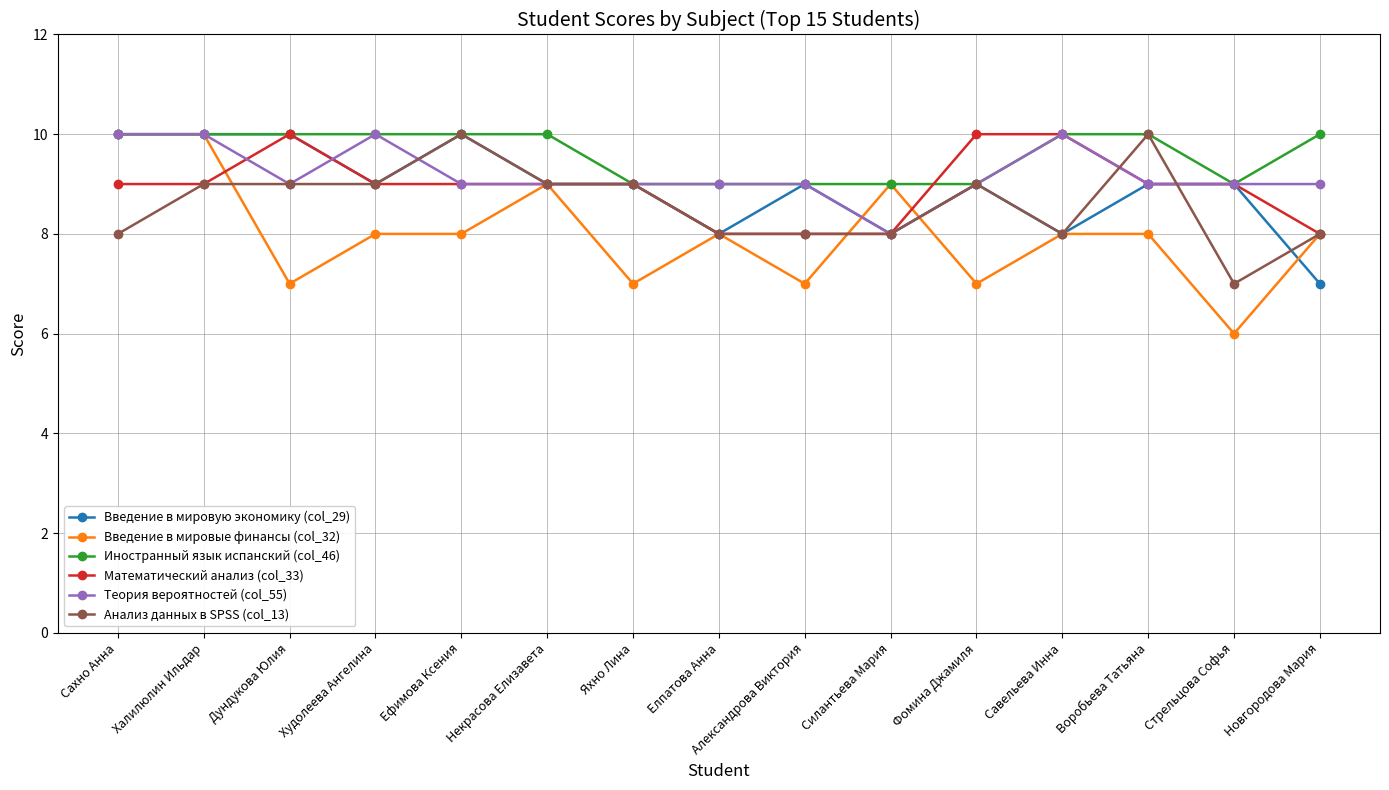

How many lines are shown in the chart?

6